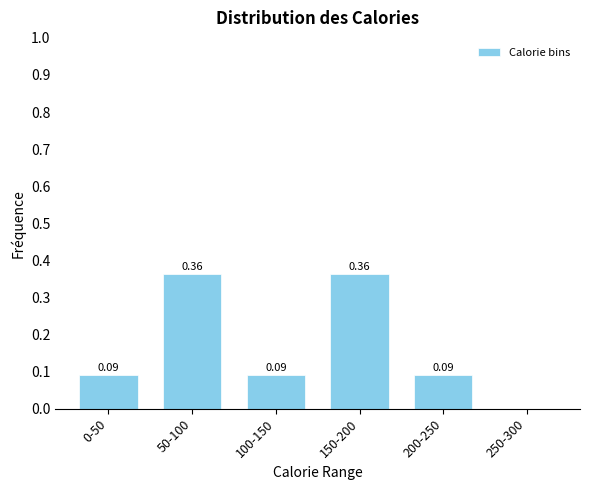

What is the sum of all values?

1.0